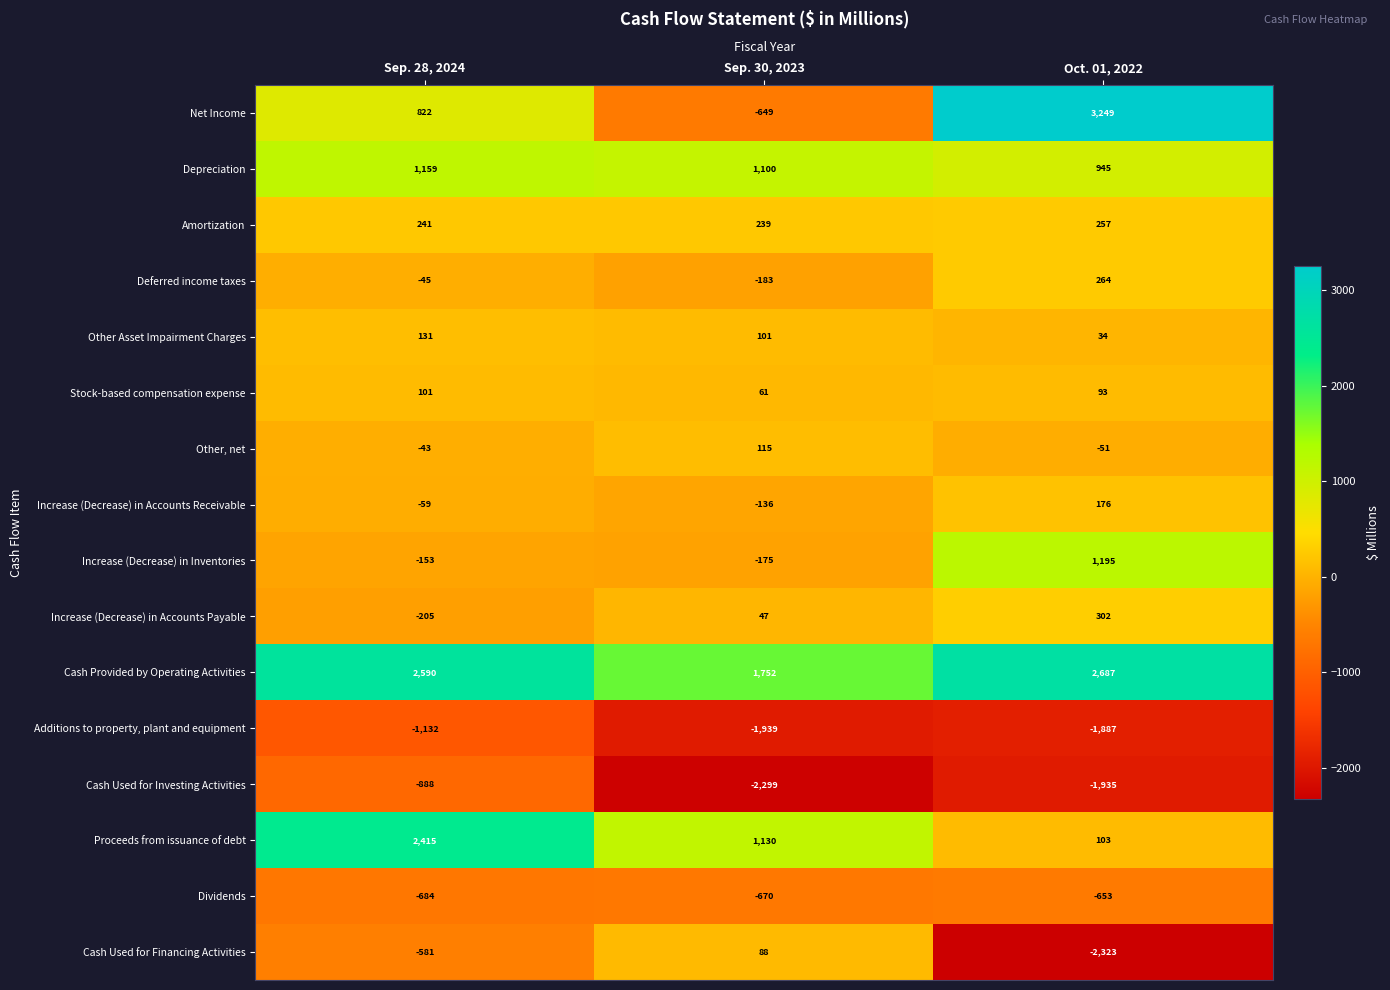

What is the total value across all series at Oct. 01, 2022?

2456